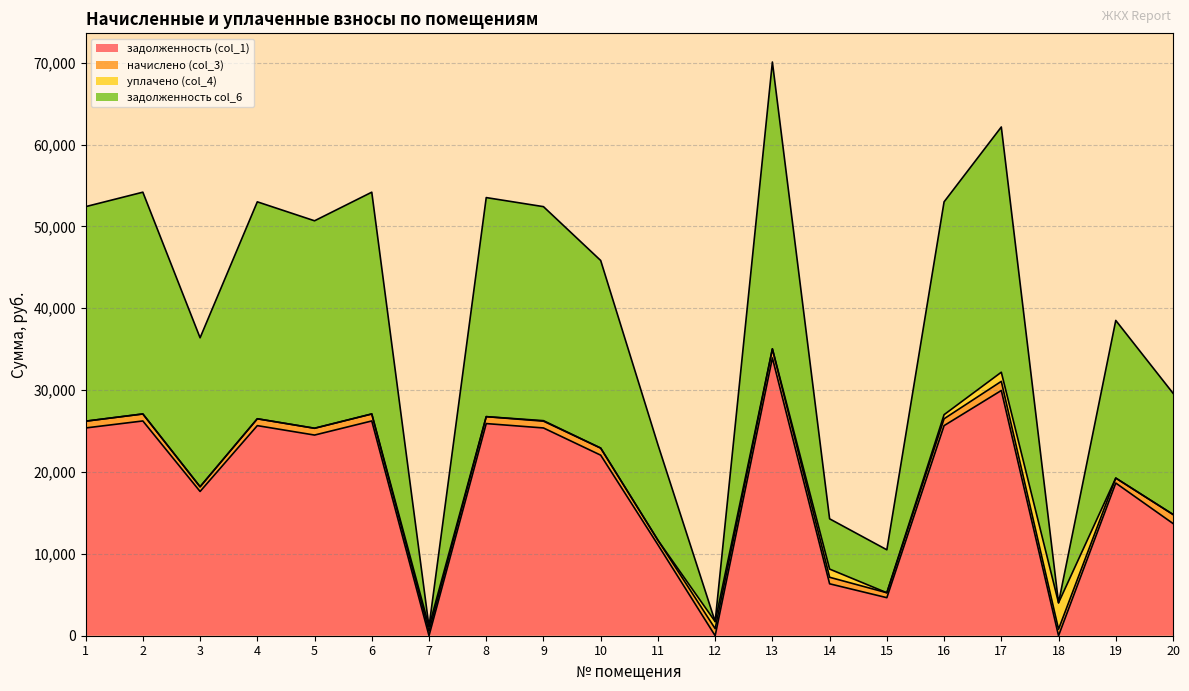

At which category is the sum across all series the highest?

13